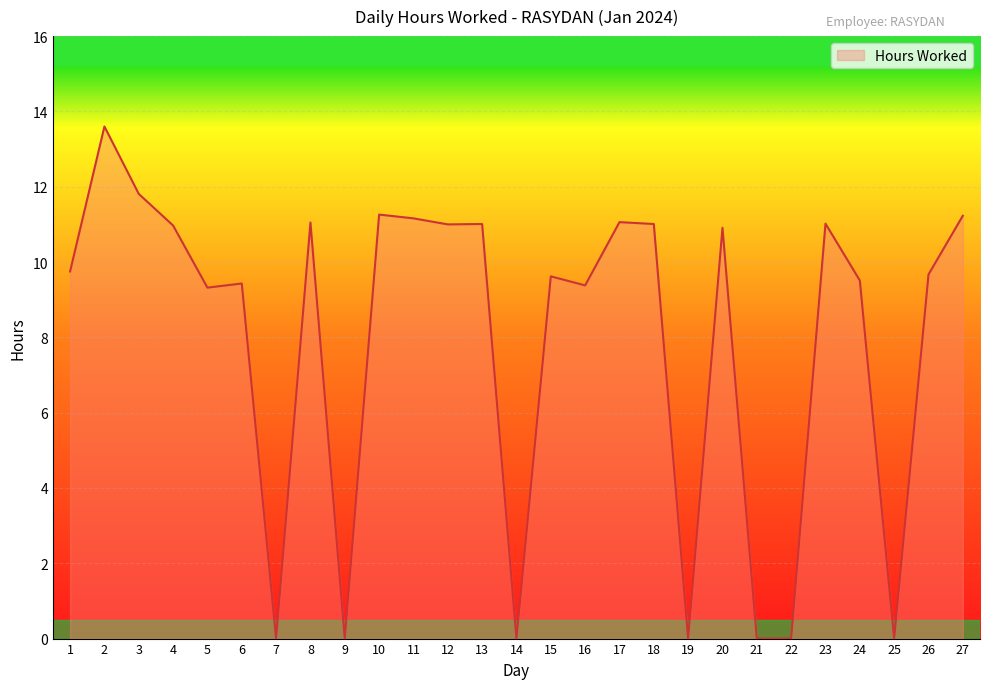

What is the ratio of the value at 16 to the value at 11?

0.8